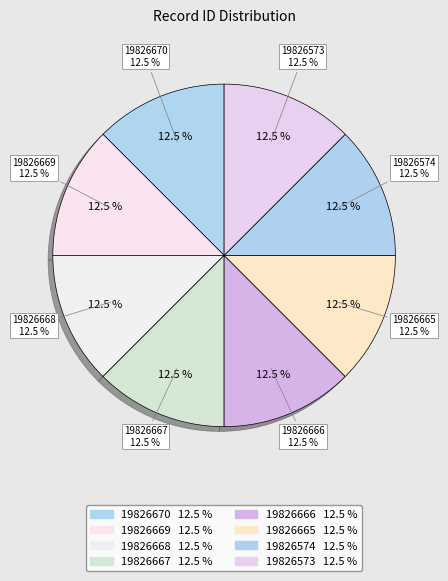

Combined, do 19826668 and 19826574 account for over 50%?

No